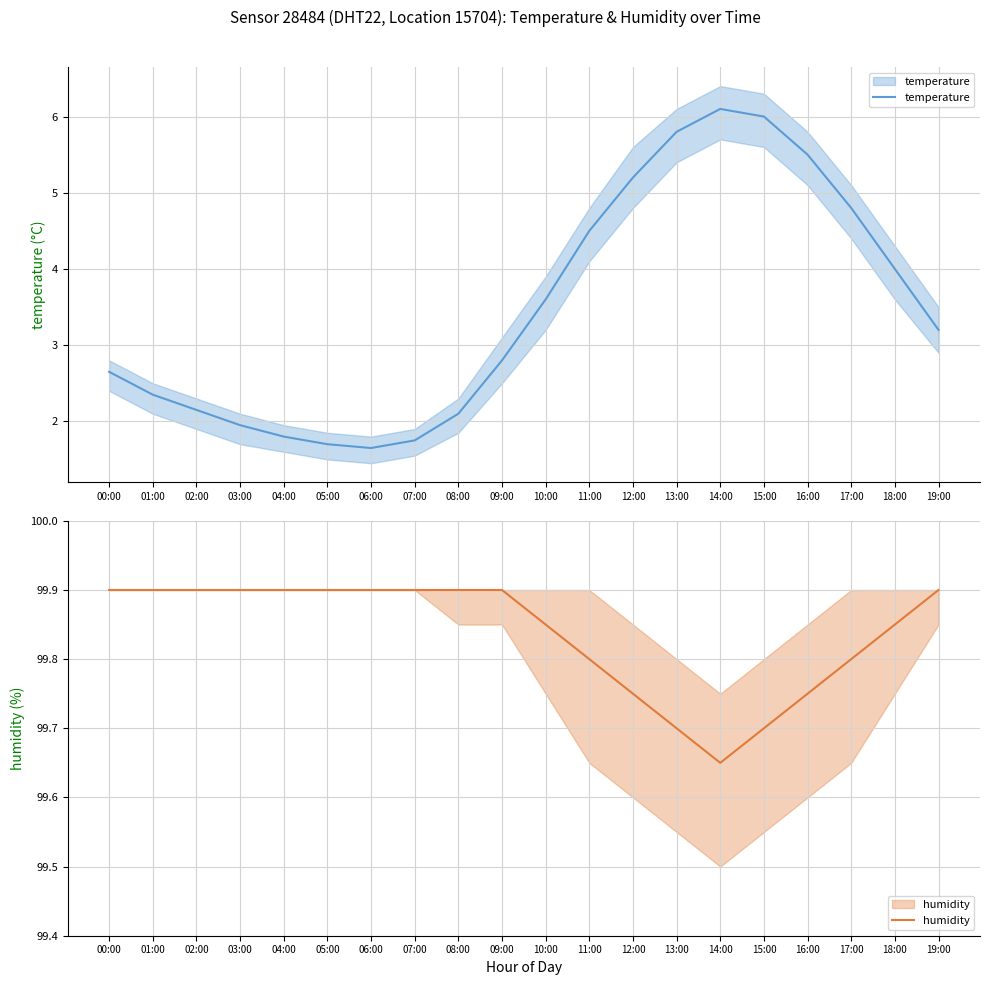

Reading left to right, what are all the values shown in this chart?

temperature: 00:00=2.6	01:00=2.4	02:00=2.1	03:00=1.9	04:00=1.8	05:00=1.7	06:00=1.6	07:00=1.8	08:00=2.1	09:00=2.8	10:00=3.6	11:00=4.5	12:00=5.2	13:00=5.8	14:00=6.1	15:00=6.0	16:00=5.5	17:00=4.8	18:00=4.0	19:00=3.2
humidity: 00:00=99.9	01:00=99.9	02:00=99.9	03:00=99.9	04:00=99.9	05:00=99.9	06:00=99.9	07:00=99.9	08:00=99.9	09:00=99.9	10:00=99.8	11:00=99.8	12:00=99.8	13:00=99.7	14:00=99.7	15:00=99.7	16:00=99.8	17:00=99.8	18:00=99.8	19:00=99.9